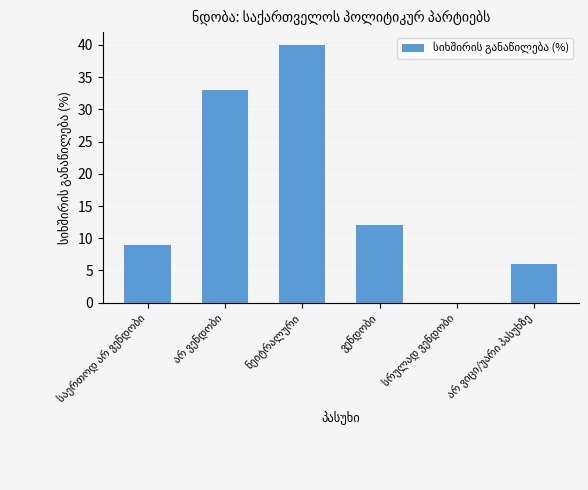

What is the greatest value displayed?

40